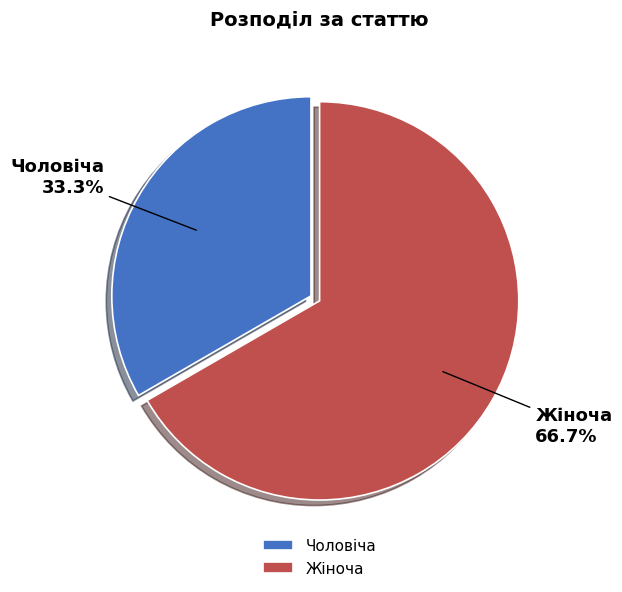

To the nearest percent, what is the difference between the Чоловіча and Жіноча slice percentages?

33%